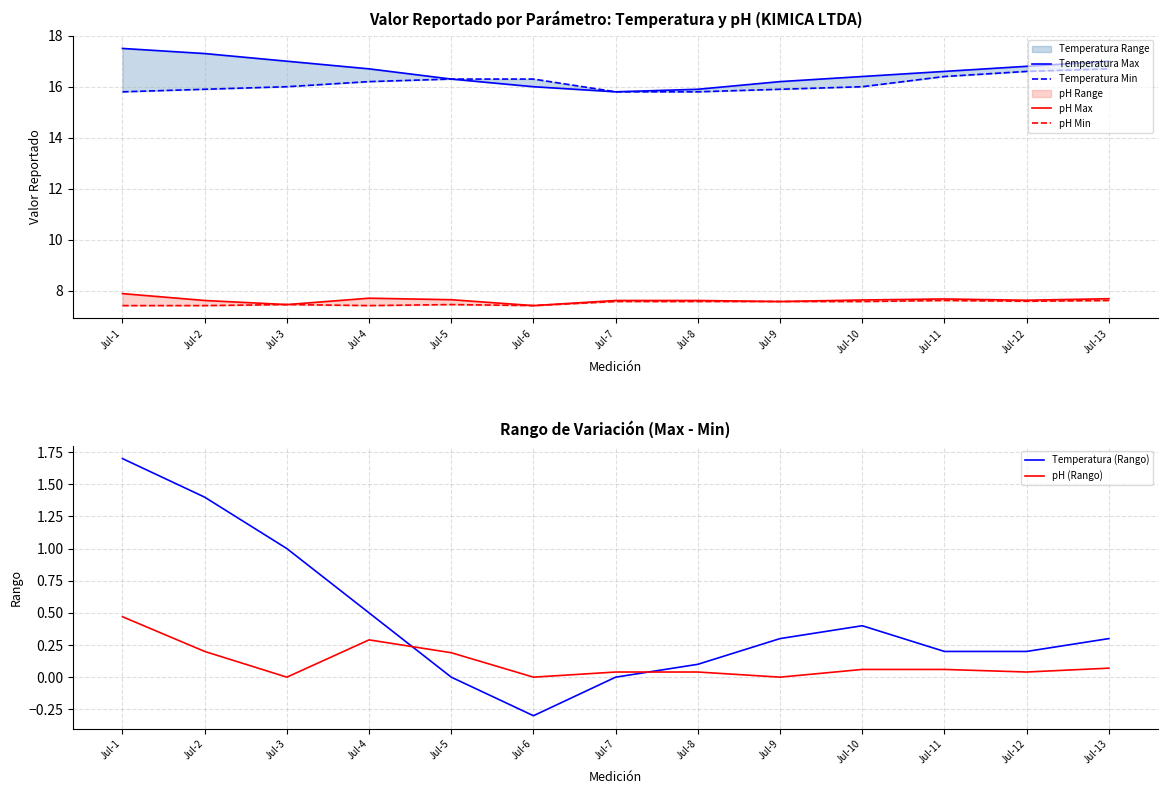

True or false: pH Max and Temperatura (Rango) cross at least once.

False